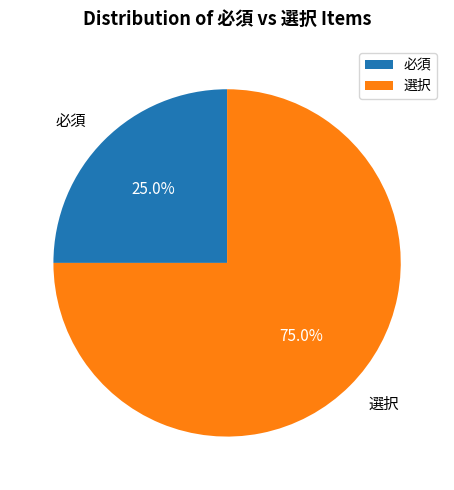

What is the ratio of the value at 選択 to the value at 必須?

3.0